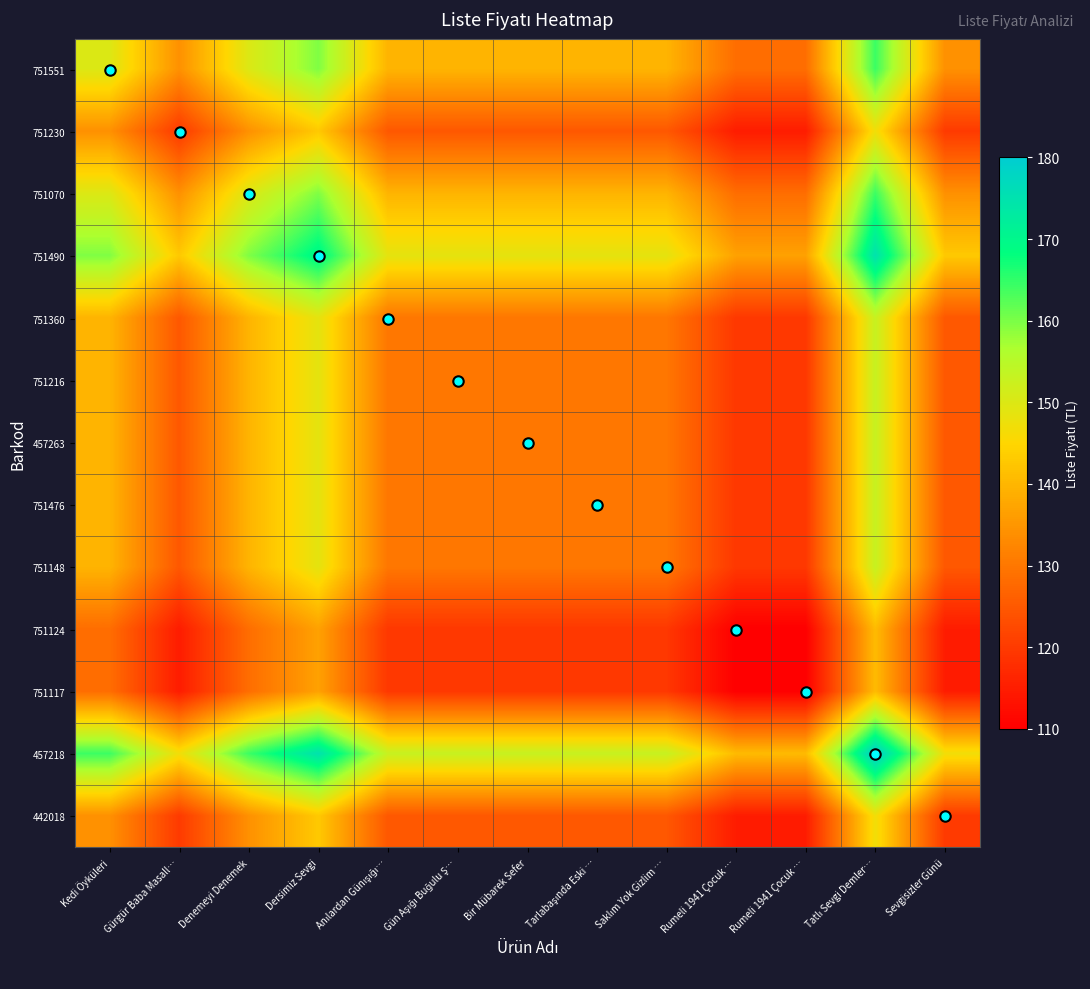

How many distinct data groups are displayed?

13